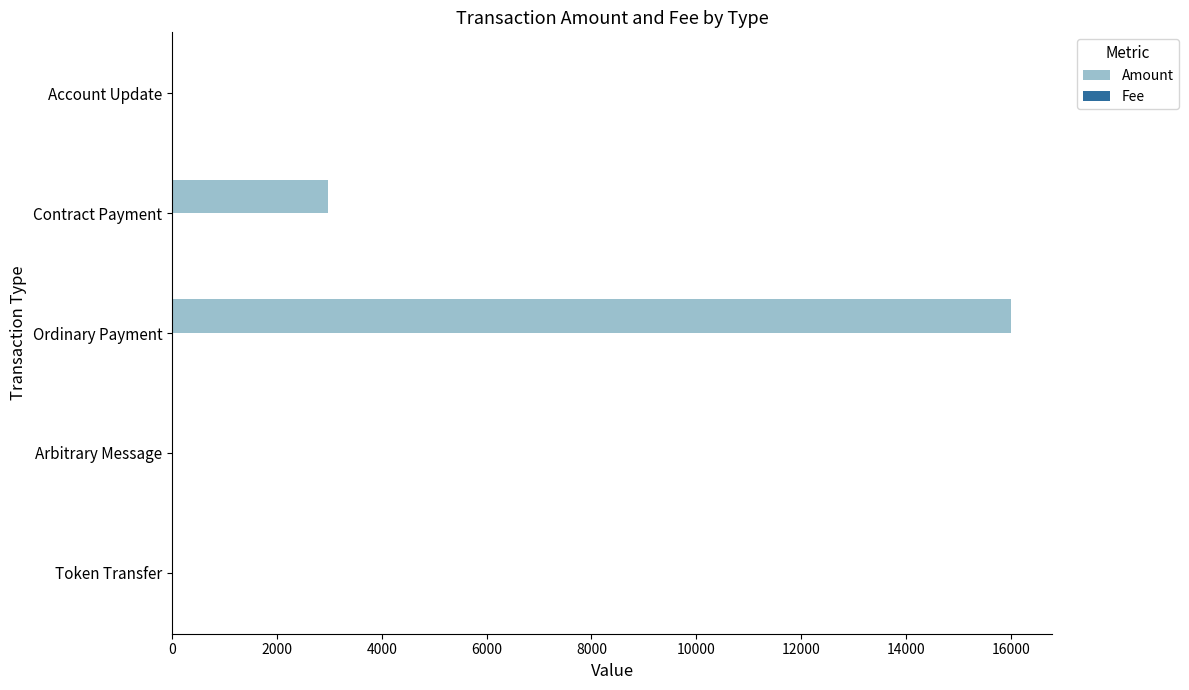

Which series has the largest total across all categories?

Amount